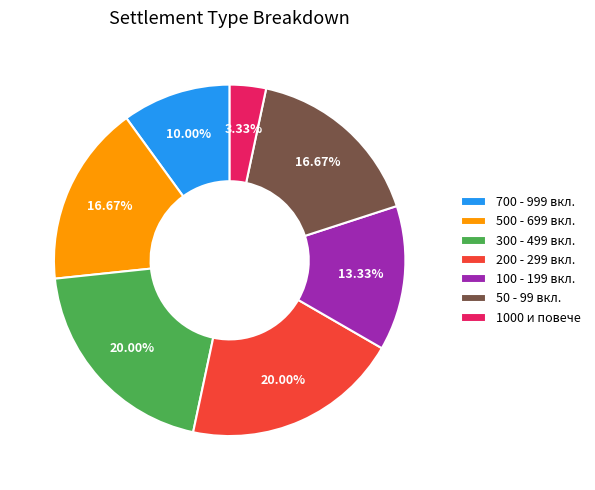

Is there a majority slice in this chart?

No